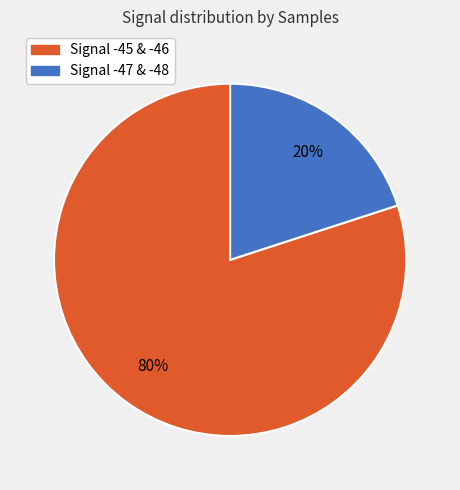

To the nearest percent, what is the average slice percentage?

50%